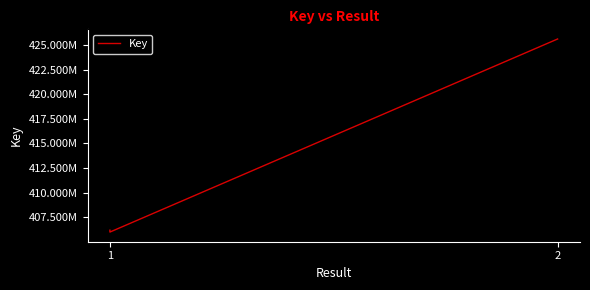

How many distinct data groups are displayed?

1